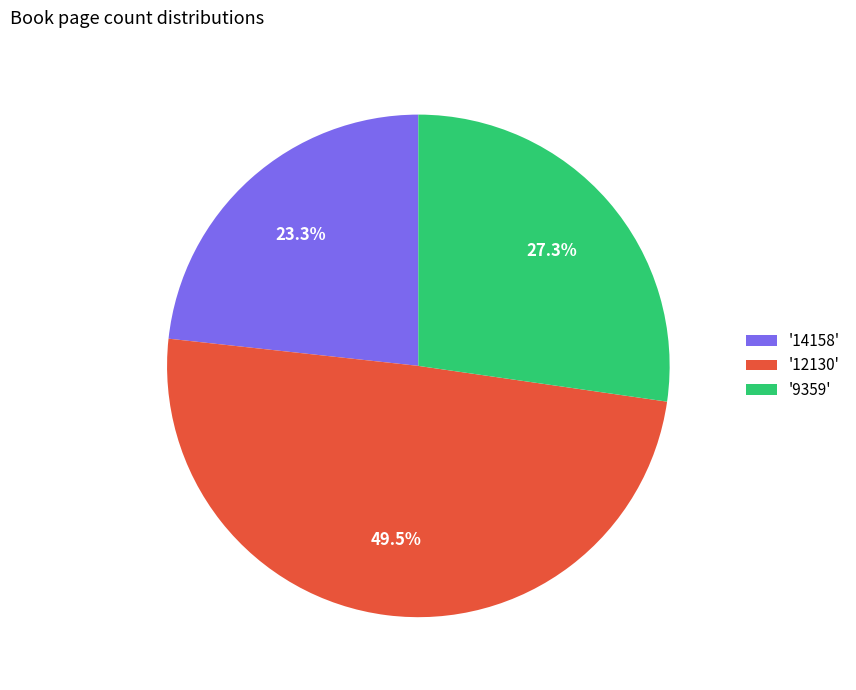

Which category has the smallest portion of the pie?

'14158'